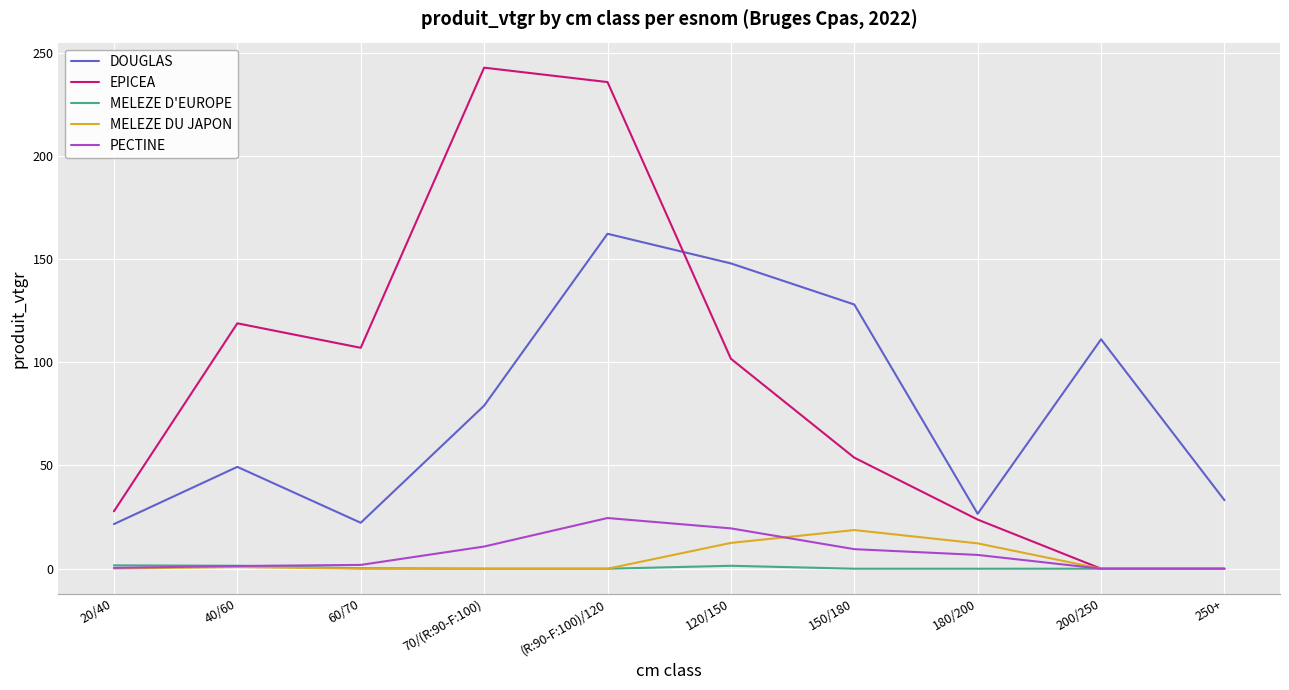

What is the maximum value for EPICEA?

242.7